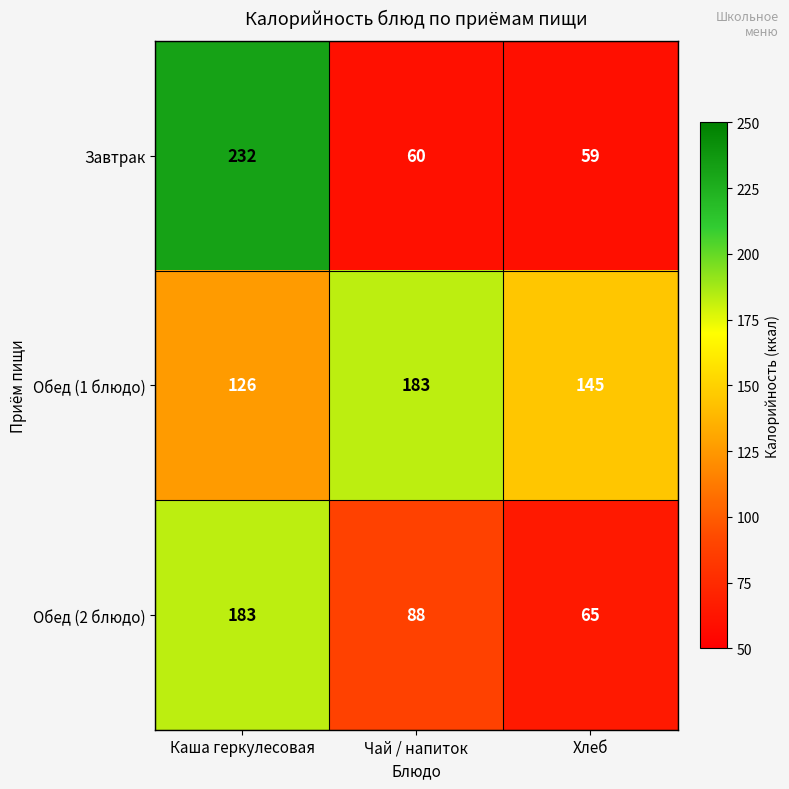

Reading left to right, what are all the values shown in this chart?

Завтрак: Каша геркулесовая=232	Чай / напиток=60	Хлеб=59
Обед (1 блюдо): Каша геркулесовая=126	Чай / напиток=183	Хлеб=145
Обед (2 блюдо): Каша геркулесовая=183	Чай / напиток=88	Хлеб=65